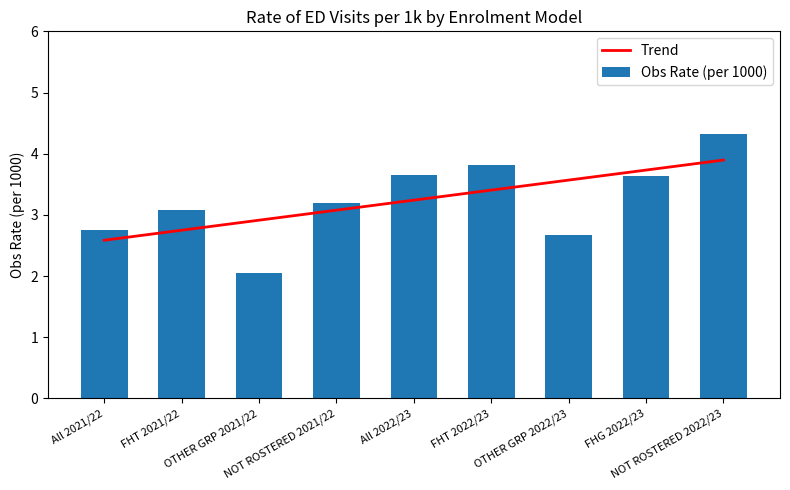

Reading right to left, list all the values displayed in this chart.

Trend: 3.9	3.7	3.6	3.4	3.2	3.1	2.9	2.7	2.6
Obs Rate (per 1000): 4.3	3.6	2.7	3.8	3.6	3.2	2.0	3.1	2.8